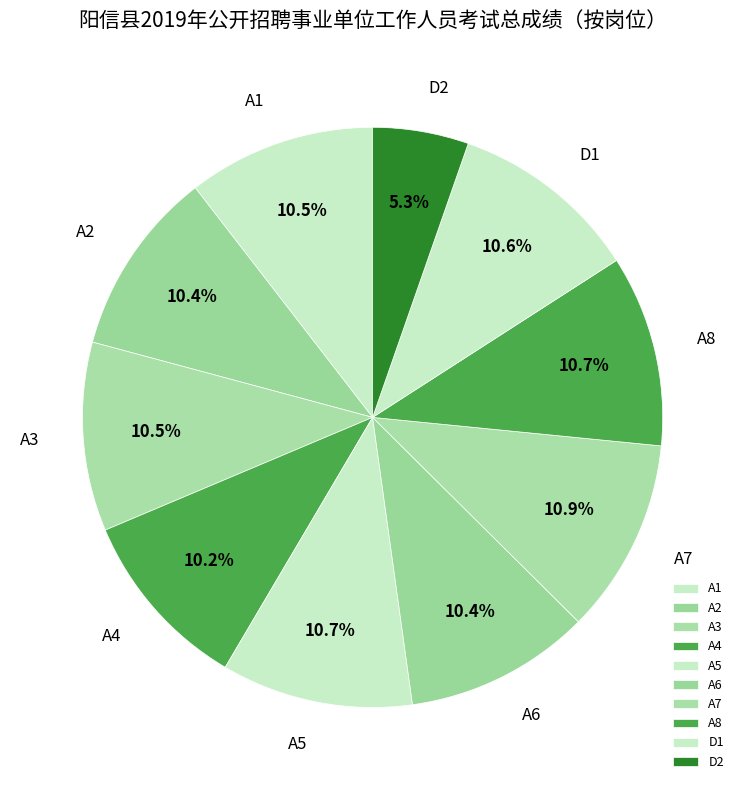

What is the ratio of the value at A8 to the value at D2?

2.0